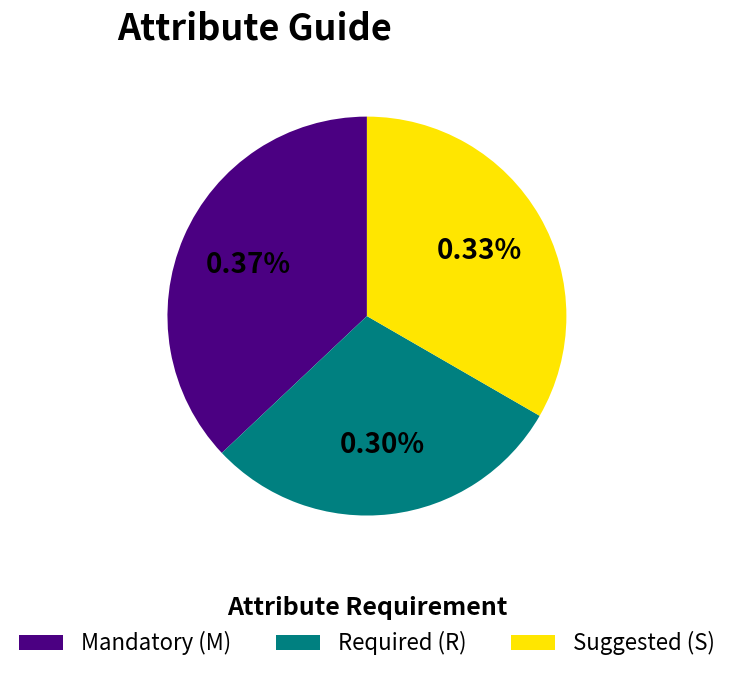

Is the sum of M and S greater than half?

Yes